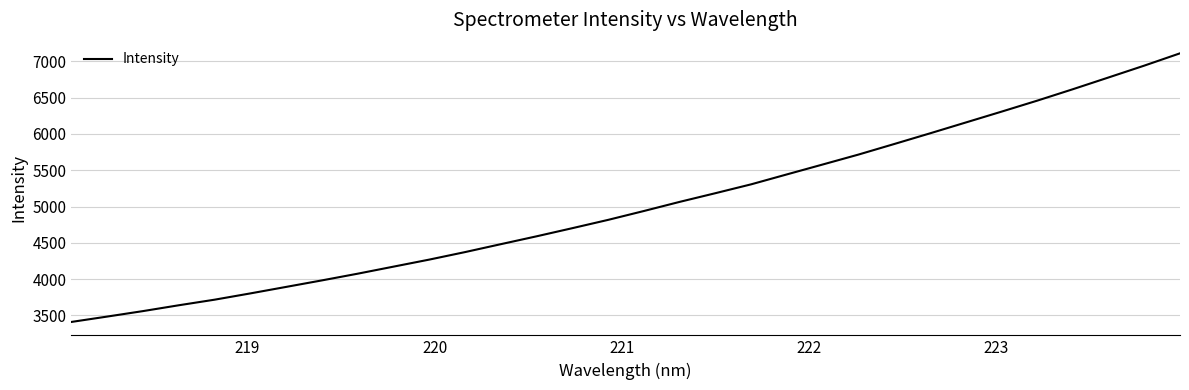

What is the difference between the maximum and minimum values?

3700.6